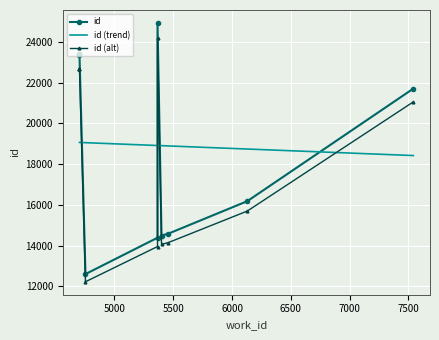

How many data points are less than 21702?

5